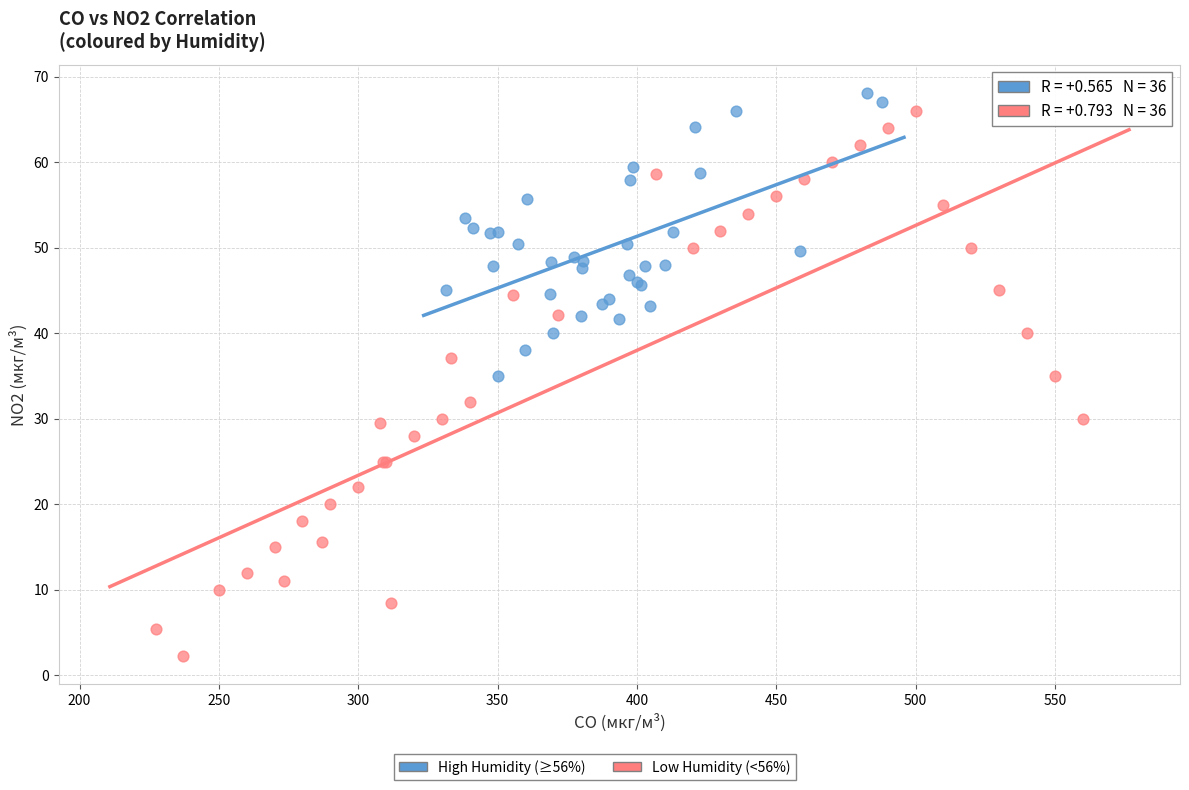

Which series reaches the maximum Y coordinate?

High Humidity (≥56%)